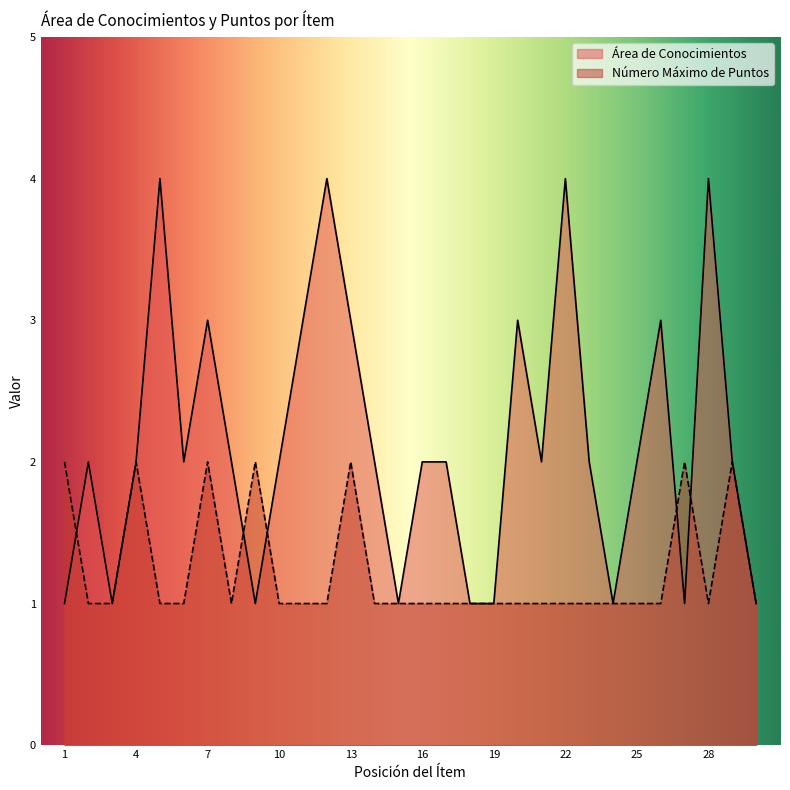

What is the smallest value displayed?

1